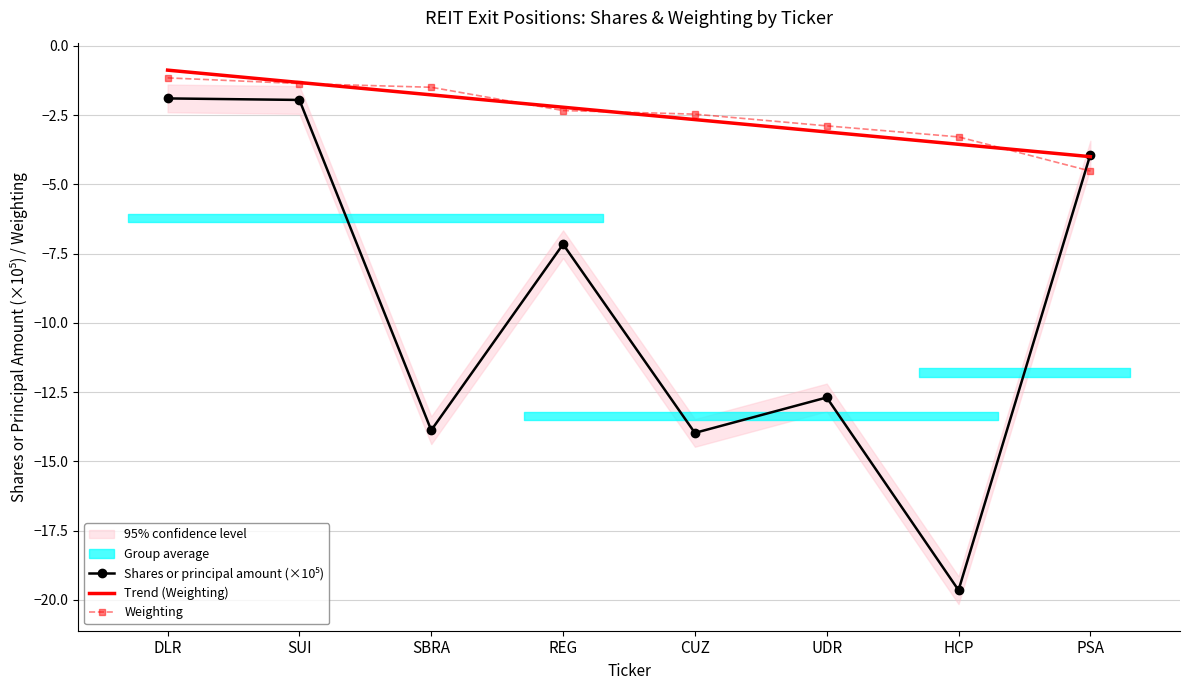

List the labels in order of value, largest first.

DLR, SUI, PSA, REG, UDR, SBRA, CUZ, HCP